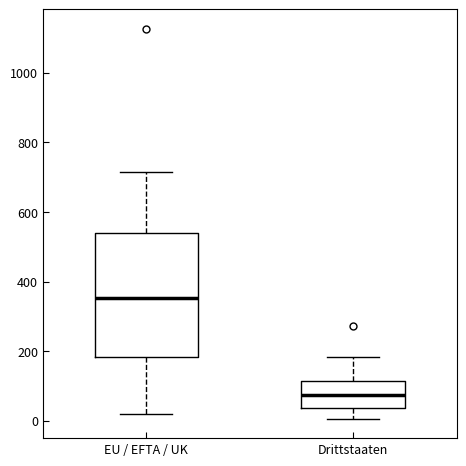

Which box's median line is the lowest?

Drittstaaten